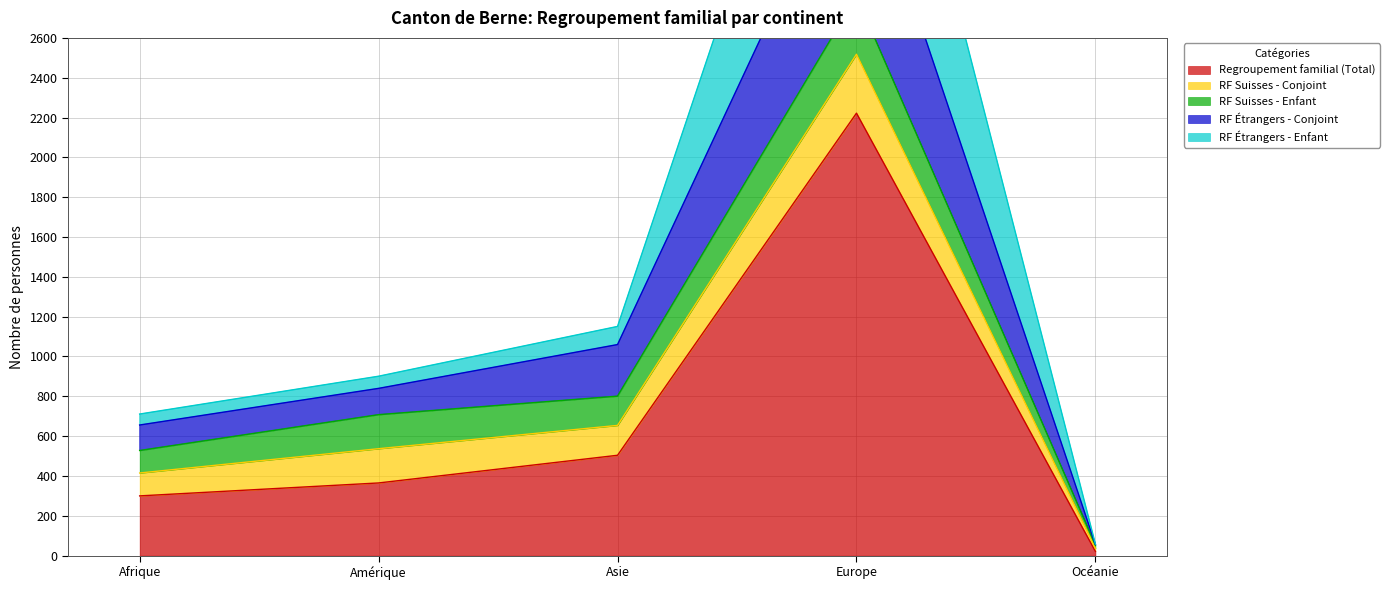

Where is Regroupement familial (Total) nearest to the value 1121?

Asie